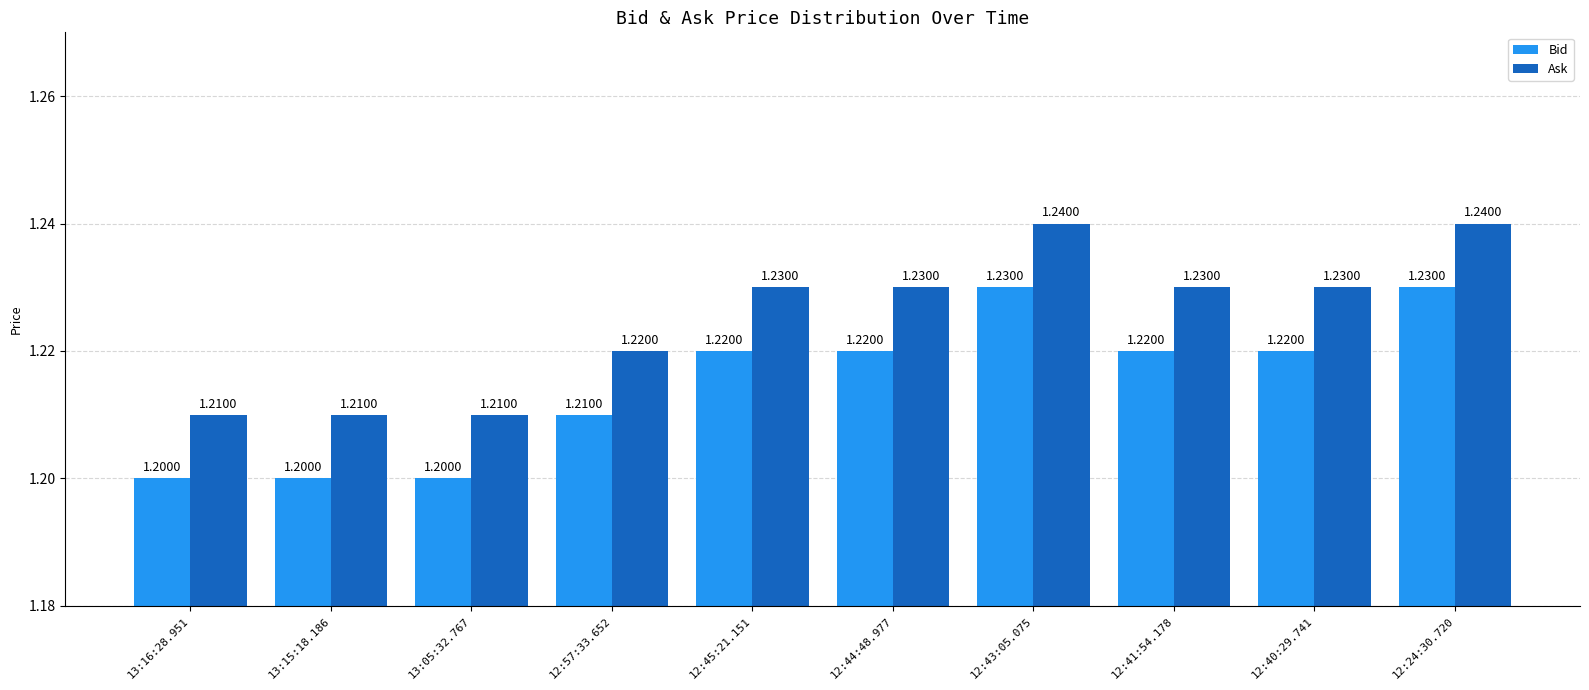

Rank the series by their maximum value, from lowest to highest.

Bid, Ask